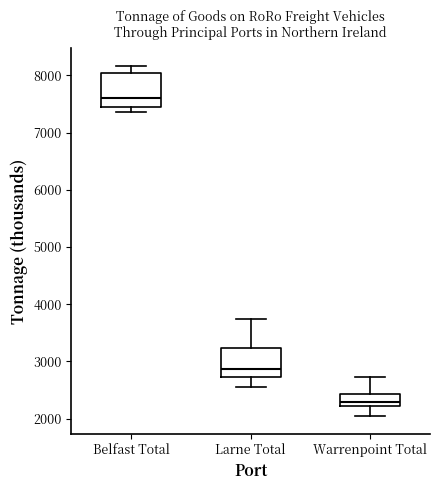

Reading left to right, read every box against the y-axis: the position of its median line, the range the box covers, and the ends of its whiskers. The values are not printed on the chart, so give them approximately, as read against the axis.

Belfast Total: median 7600, box 7400 to 8000, whiskers 7400 (just below the box's lower edge) to 8200
Larne Total: median 2900, box 2700 to 3200, whiskers 2500 to 3700
Warrenpoint Total: median 2300, box 2200 to 2400, whiskers 2000 to 2700